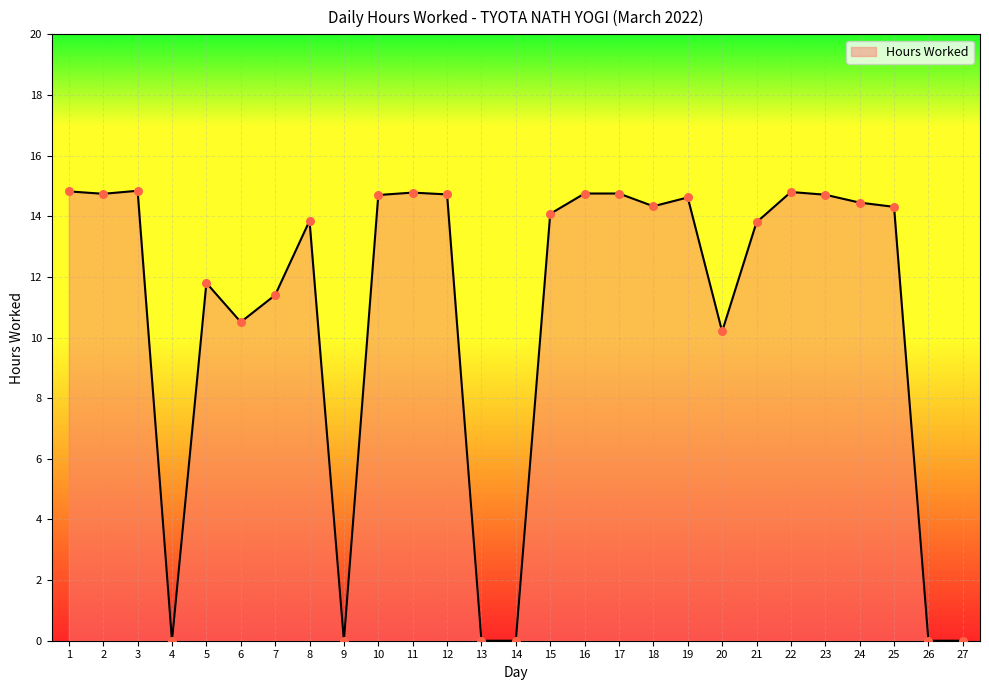

What is the change in value from 12 to 13?

-14.7